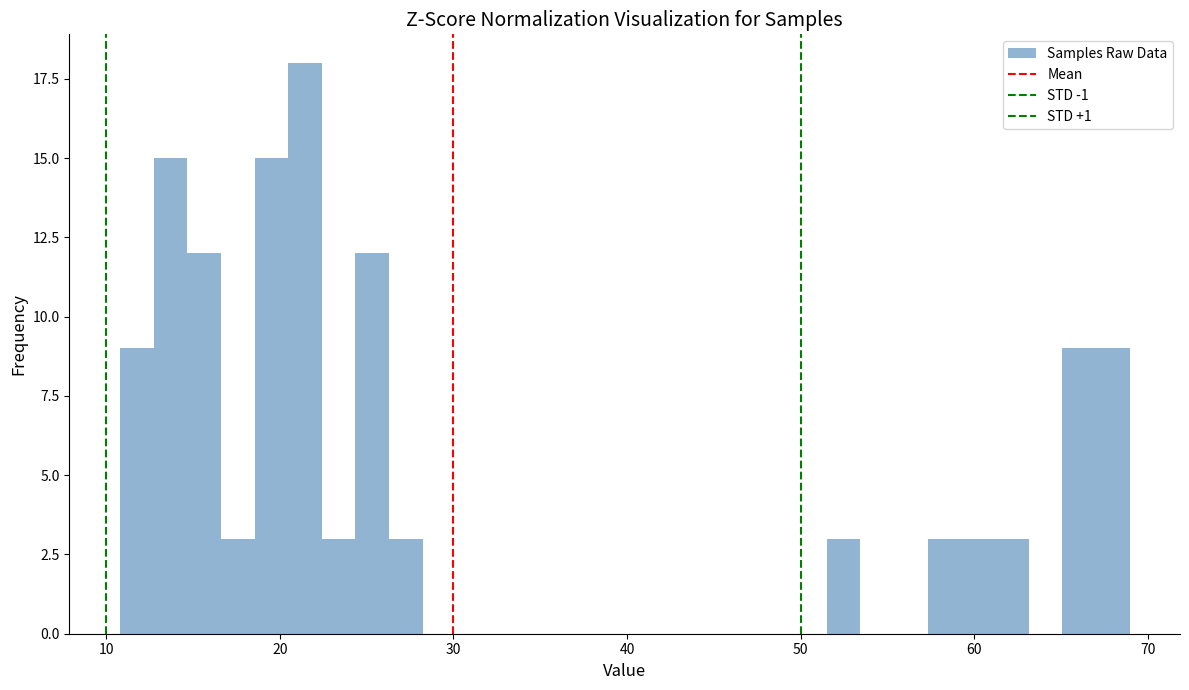

Read against the x-axis, roughly where is the centre of the tallest bar?

21